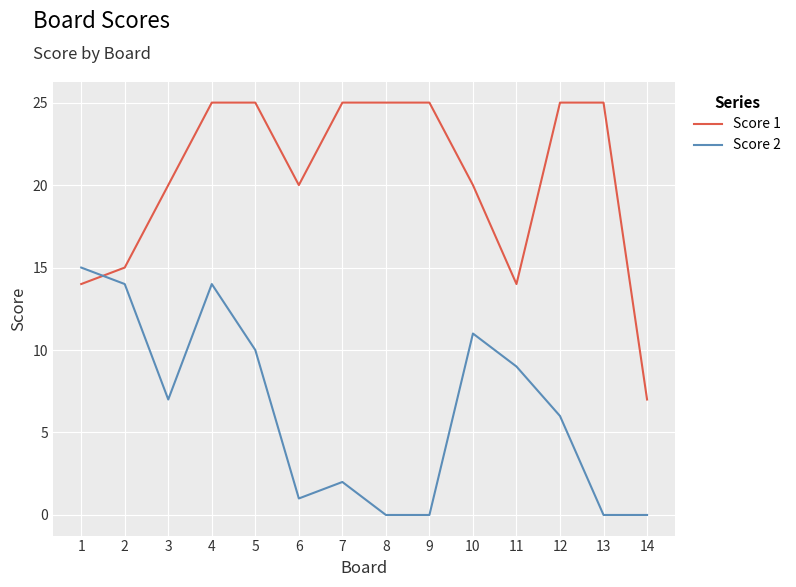

What is the total value across all series at 8?

25